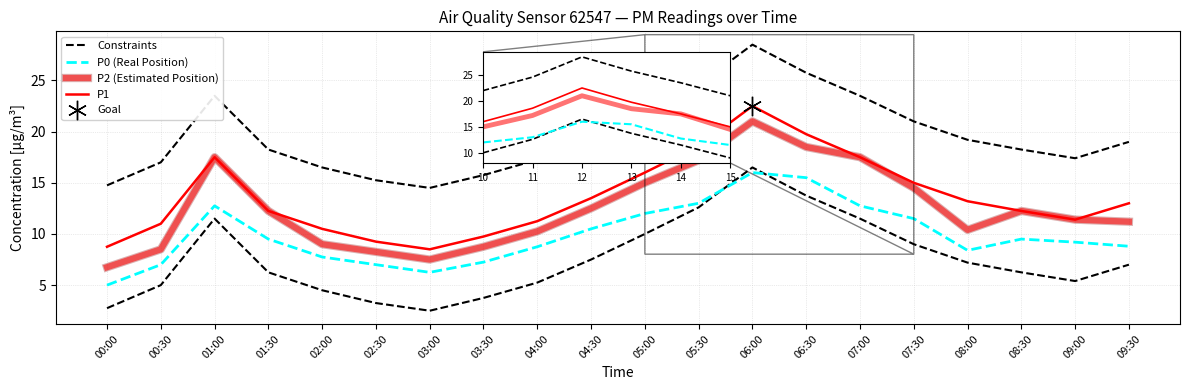

The Constraints series shows 17.4 at 09:00. True or false?

True